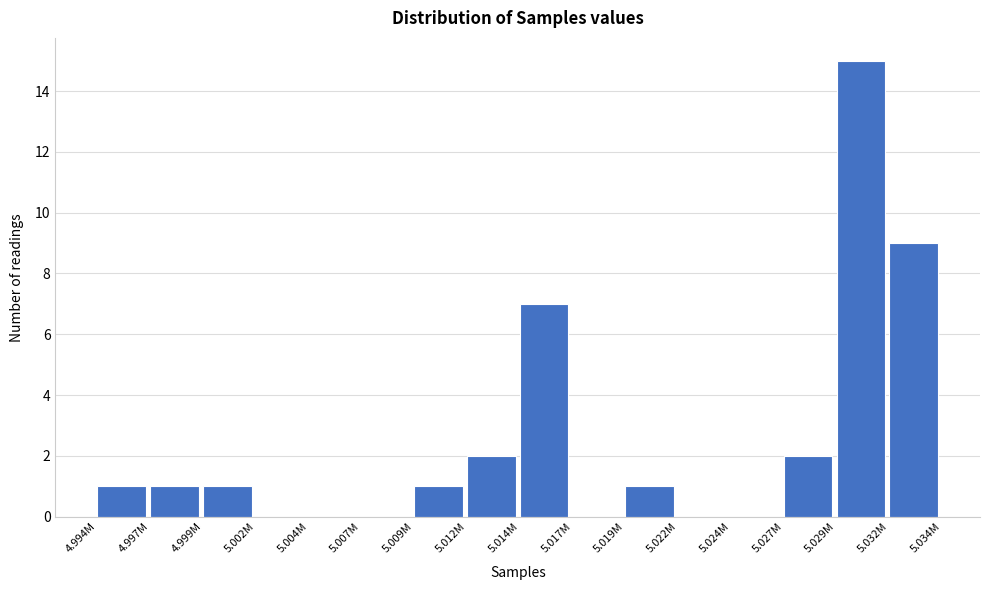

Reading right to left, transcribe all the data shown in this chart.

5.032M=9	5.029M=15	5.027M=2	5.024M=0	5.022M=0	5.019M=1	5.017M=0	5.014M=7	5.012M=2	5.009M=1	5.007M=0	5.004M=0	5.002M=0	4.999M=1	4.997M=1	4.994M=1